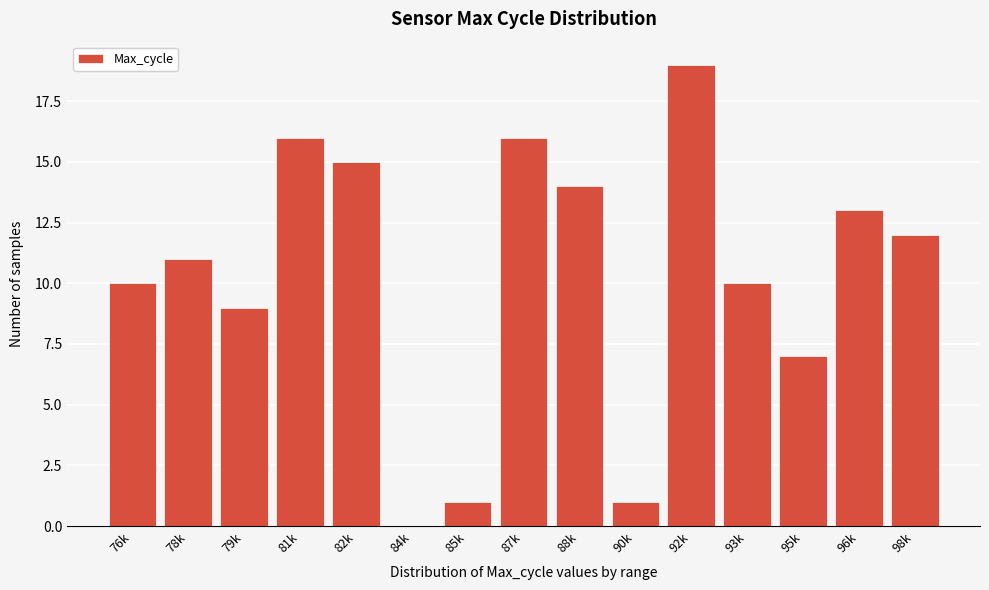

Reading left to right, transcribe all the data shown in this chart.

76k=10	78k=11	79k=9	81k=16	82k=15	84k=0	85k=1	87k=16	88k=14	90k=1	92k=19	93k=10	95k=7	96k=13	98k=12